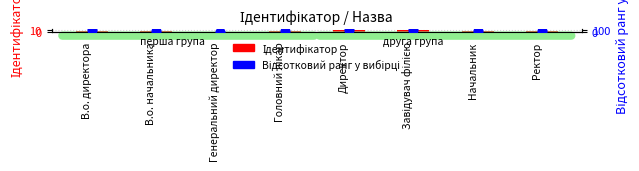

At which category is the sum across all series the highest?

Завідувач філією